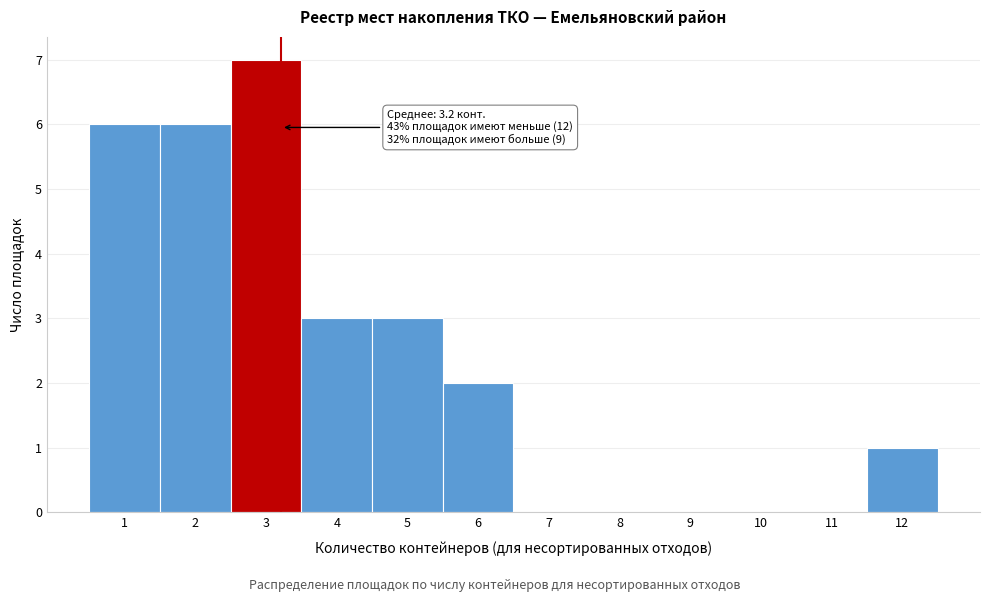

Over which range of the x-axis is the bar tallest?

2.5 to 3.5